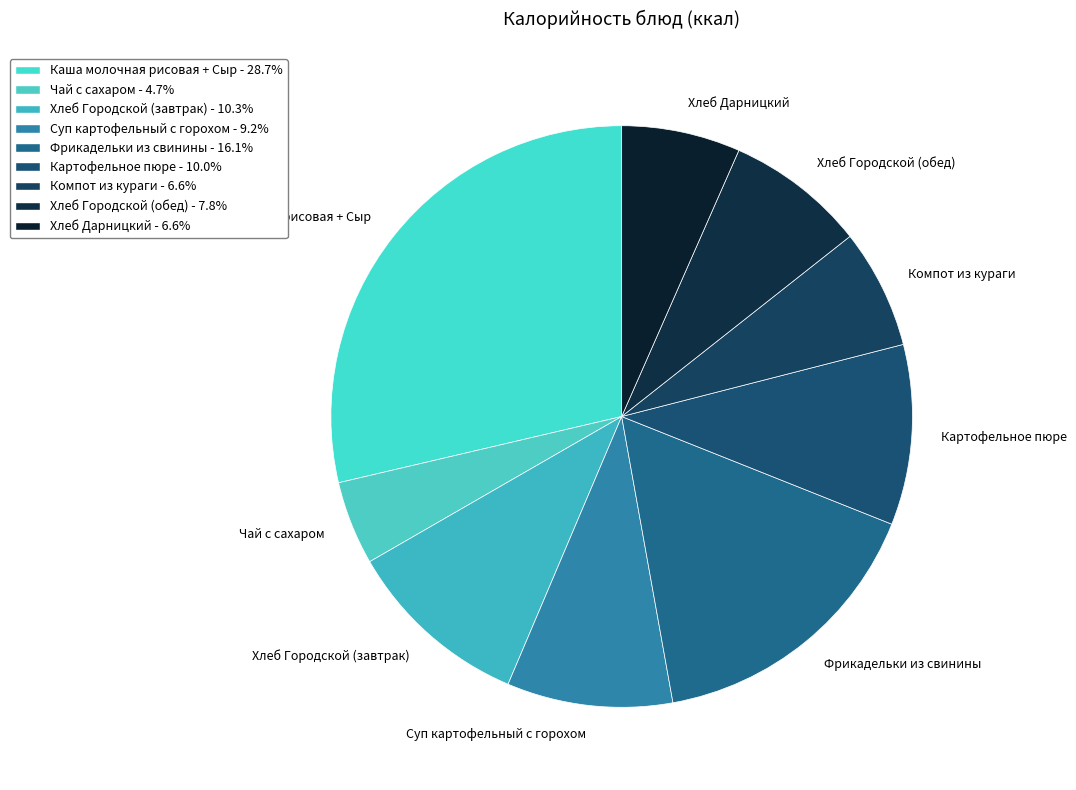

Approximately how many times larger is the value at Каша молочная рисовая + Сыр compared to Хлеб Городской (завтрак)?

2.8